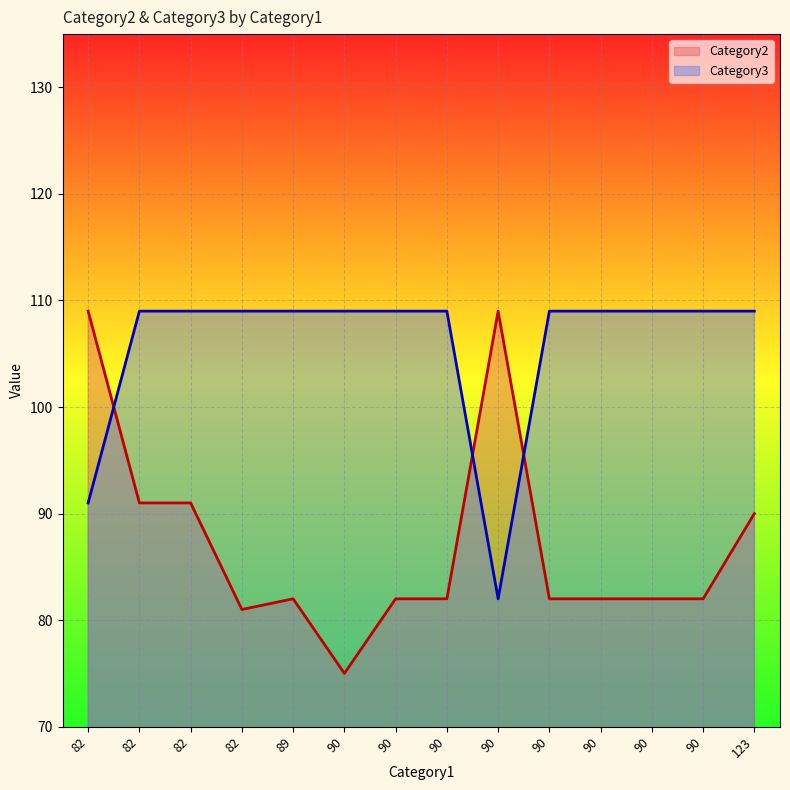

What is the lowest value of the Category3 series?

82